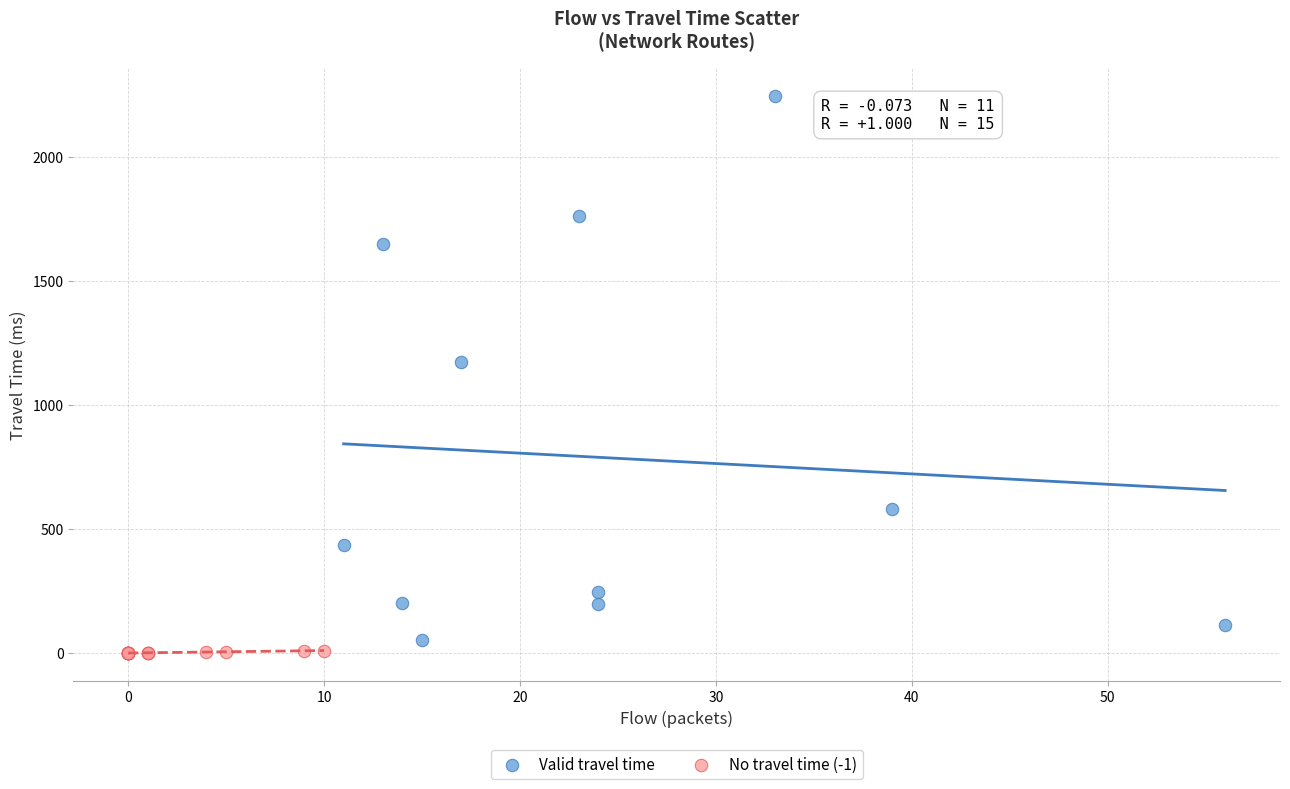

Which series contains the highest Y value?

Valid travel time